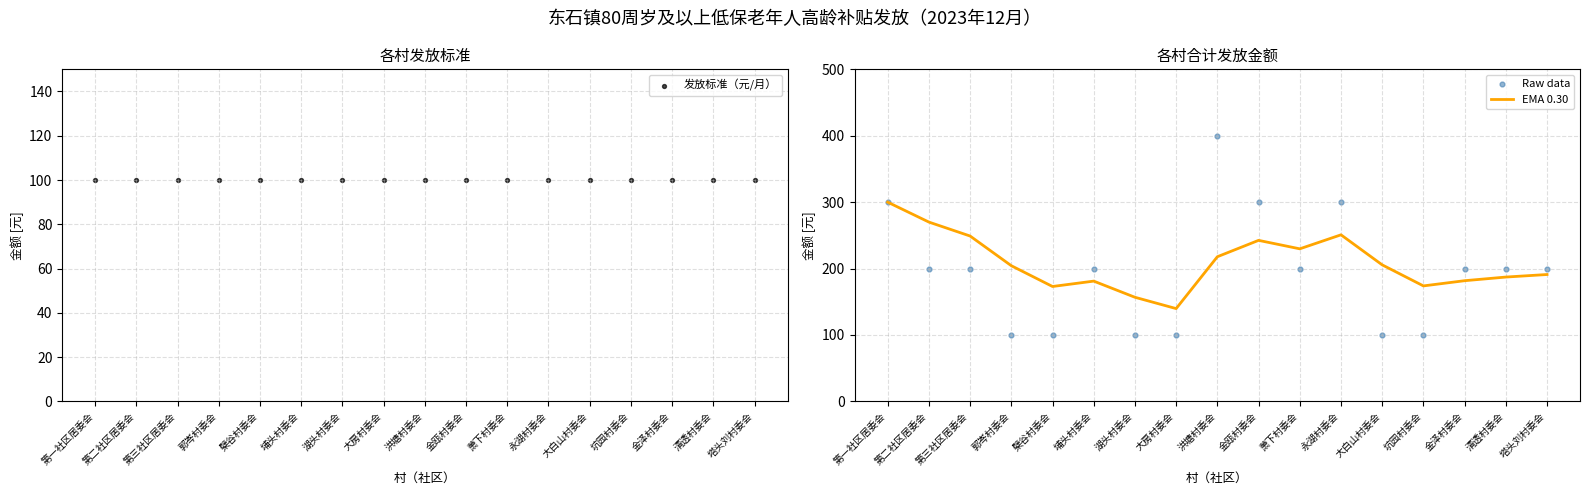

What are all the series names shown in the legend?

发放标准（元/月）, EMA 0.30, Raw data